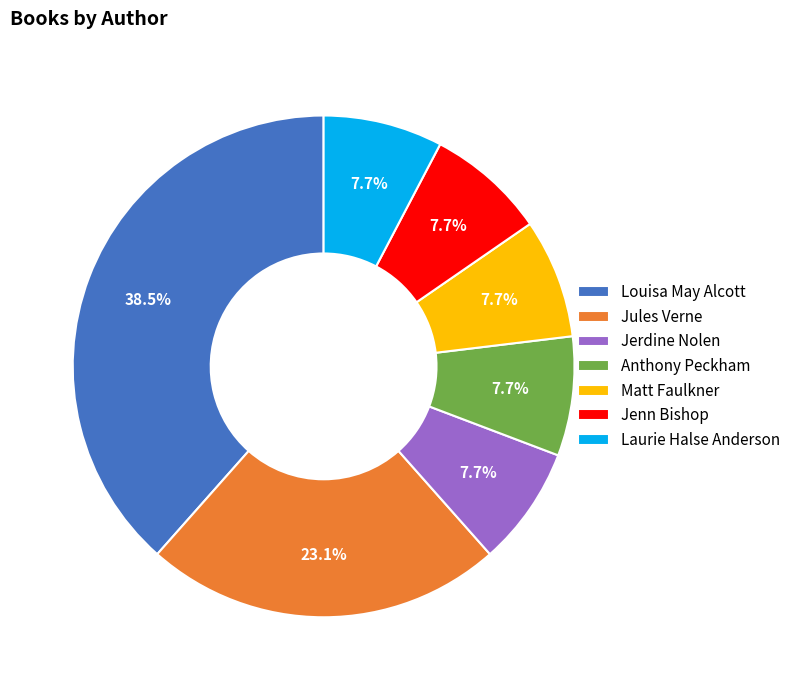

Is it true that Anthony Peckham is 8% of the pie?

True